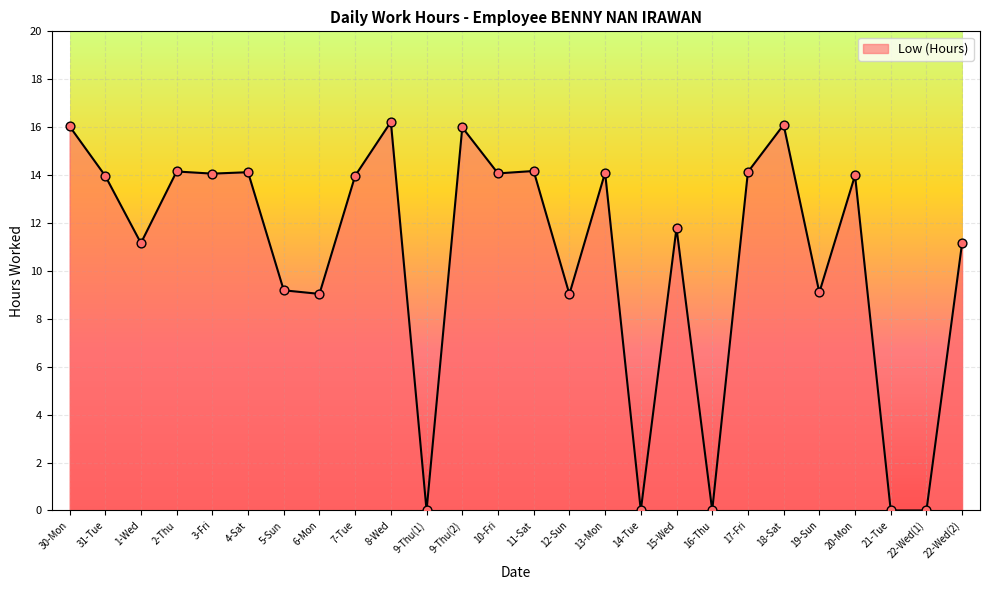

Which has a higher value, 8-Wed or 13-Mon?

8-Wed